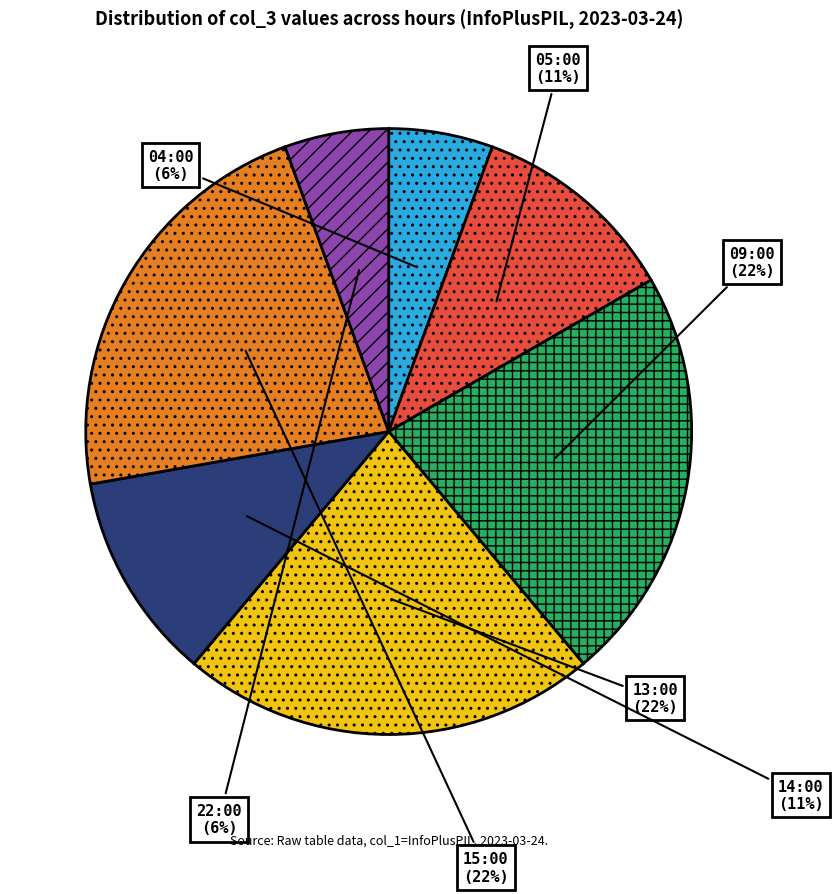

Is there a majority slice in this chart?

No